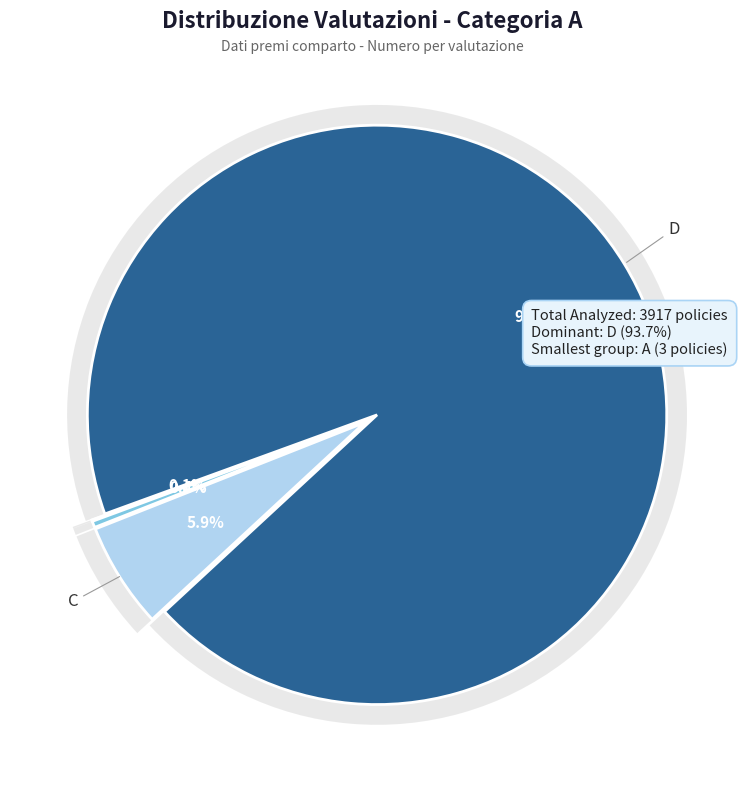

What is the change in value from B to D?

+3655